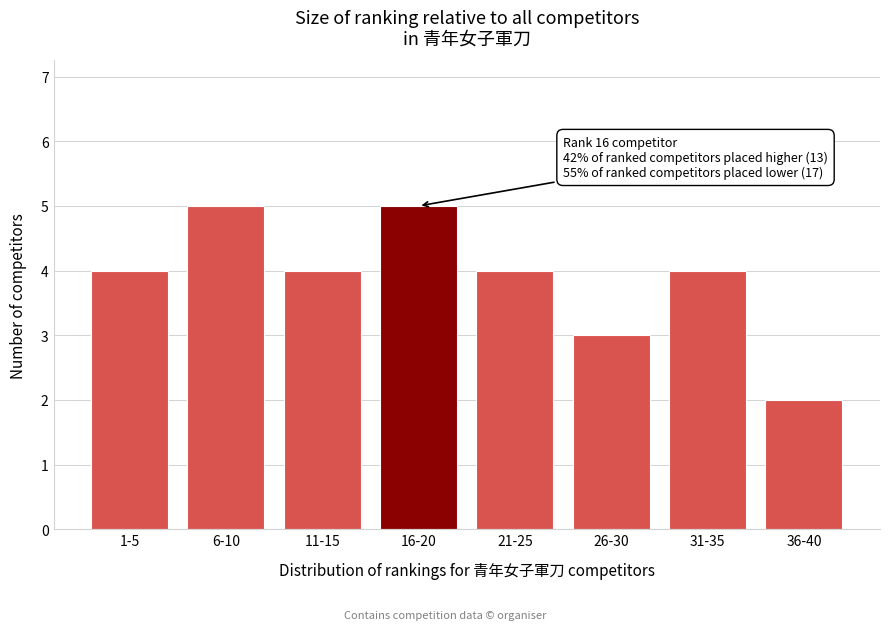

Reading left to right, list all the values displayed in this chart.

4	5	4	5	4	3	4	2